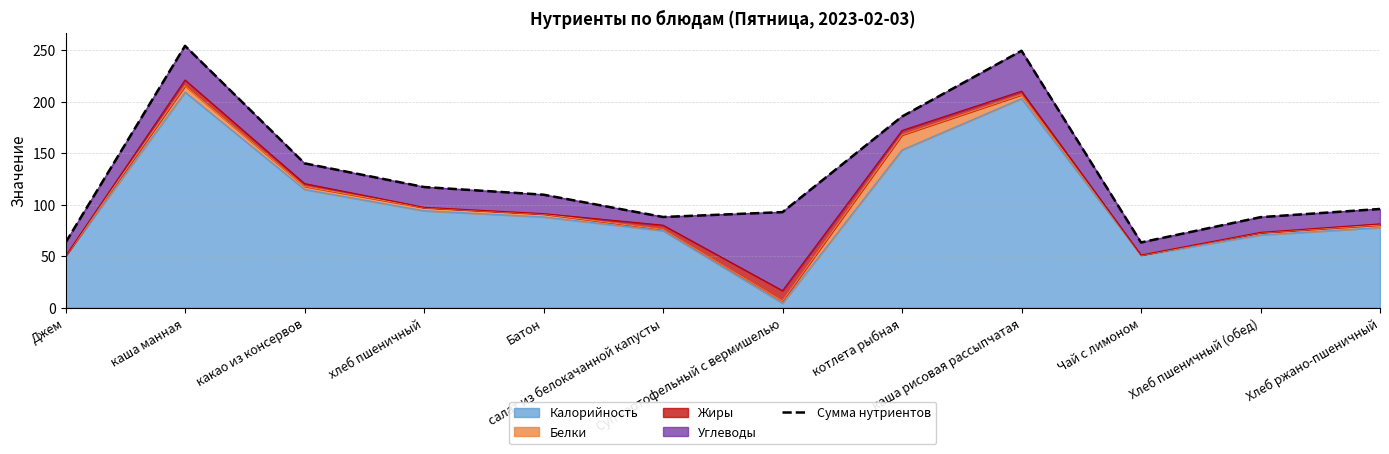

Read the value at Хлеб ржано-пшеничный.

95.7